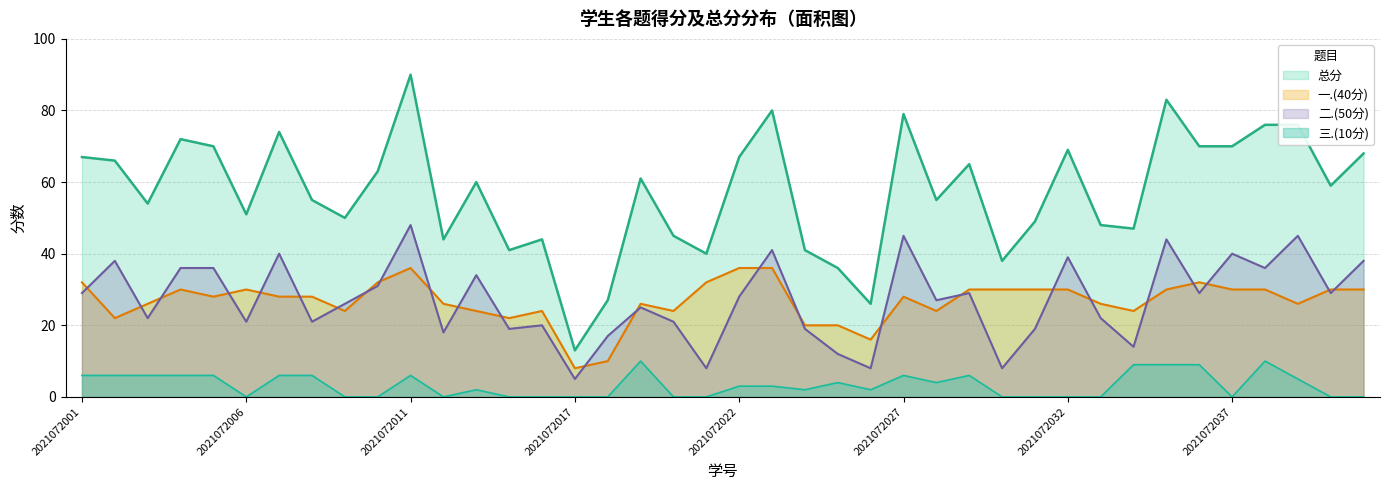

At which label does 总分 first exceed 60?

2021072001